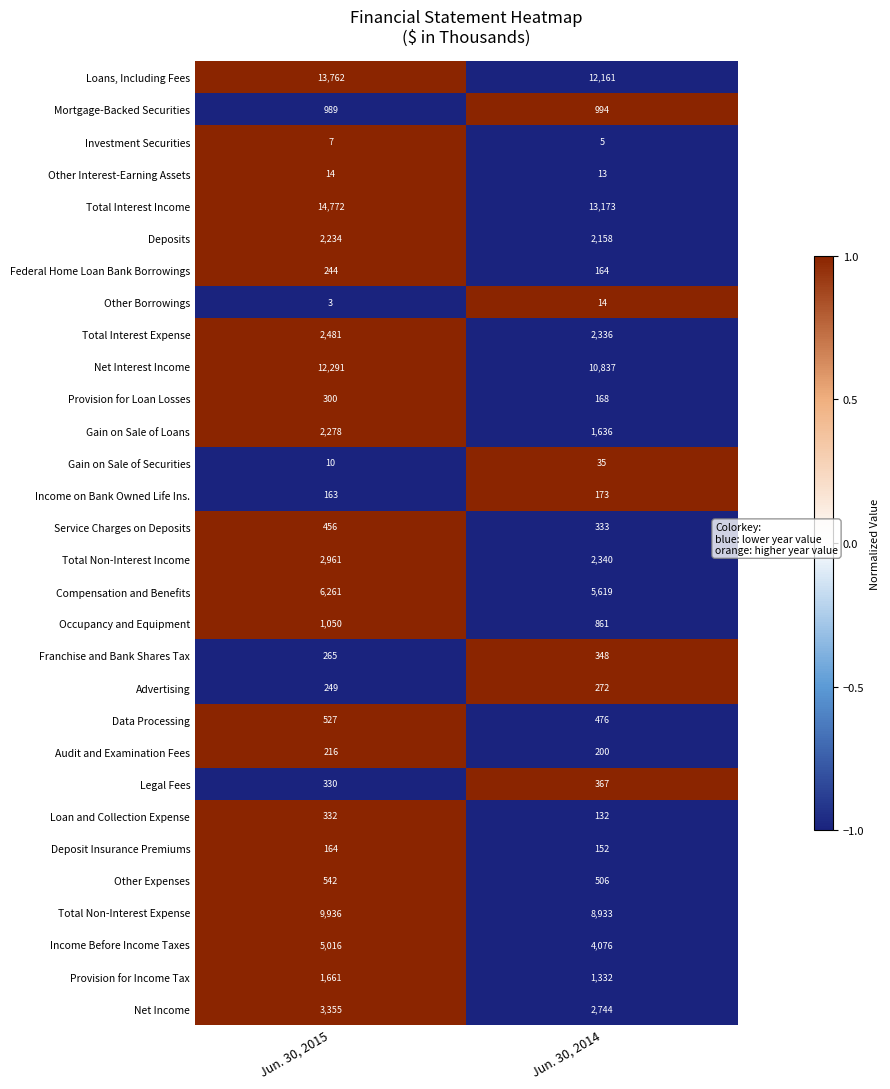

What is the sum of all Income on Bank Owned Life Ins. values?

336